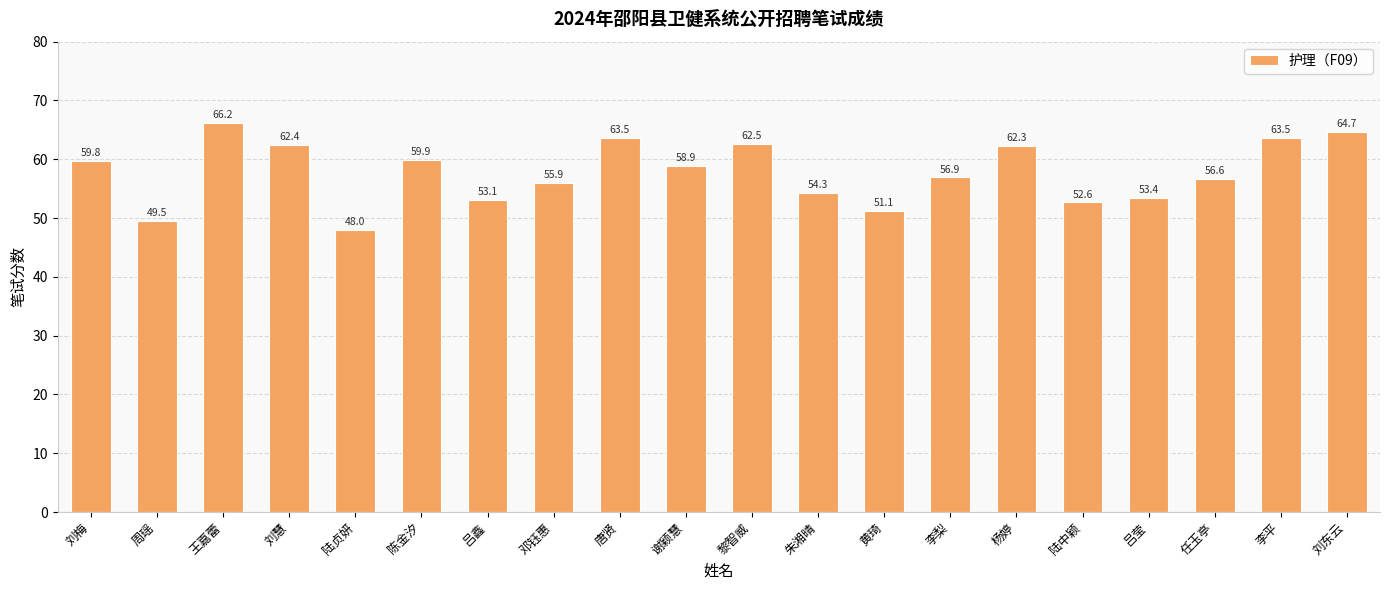

Which category has the lowest value across all series?

陆贞妍